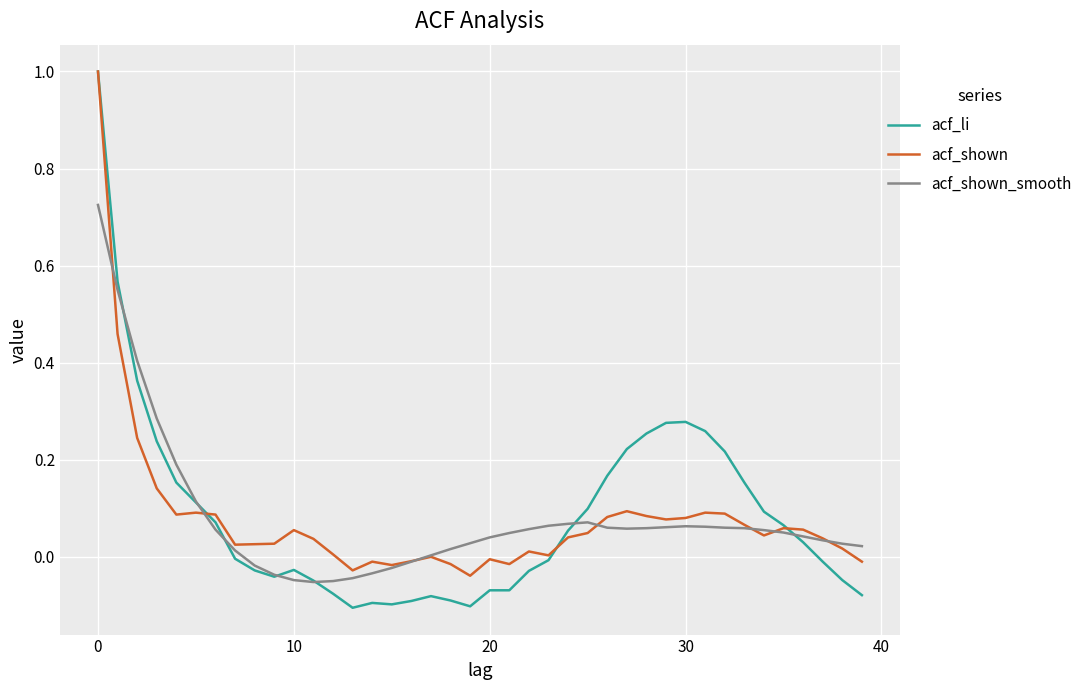

What is the highest value of the acf_li series?

1.0